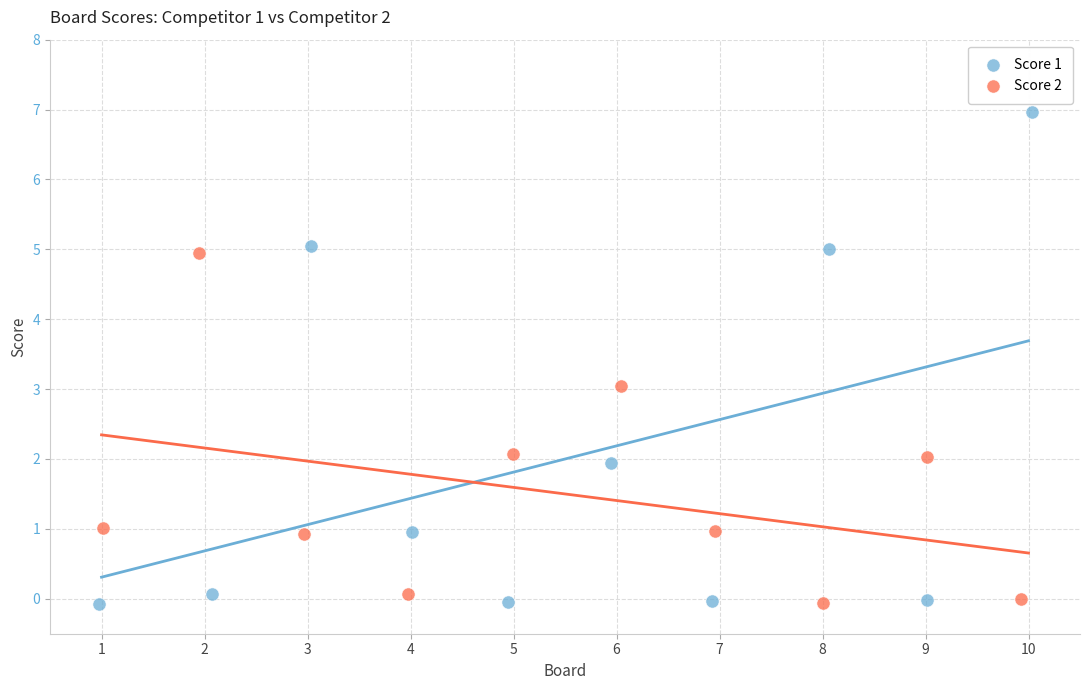

Which series contains the highest Y value?

Score 1